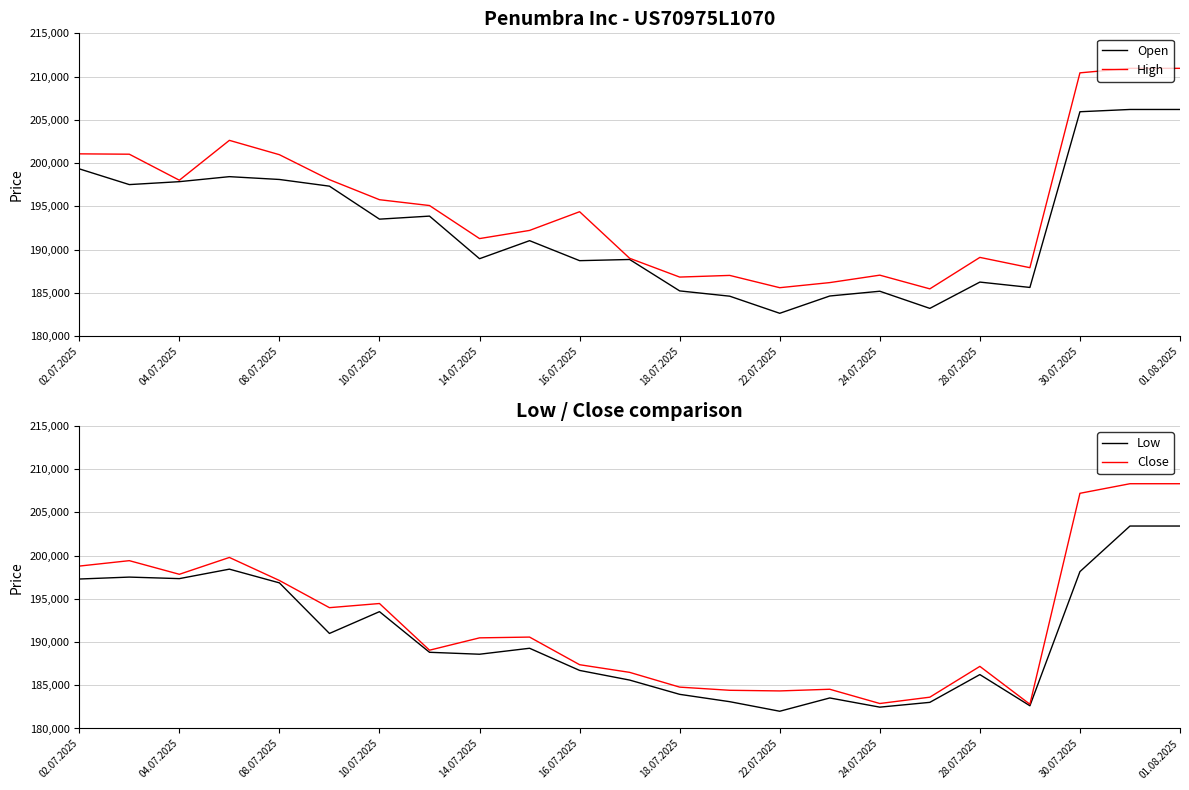

What is the highest value of the High series?

210952